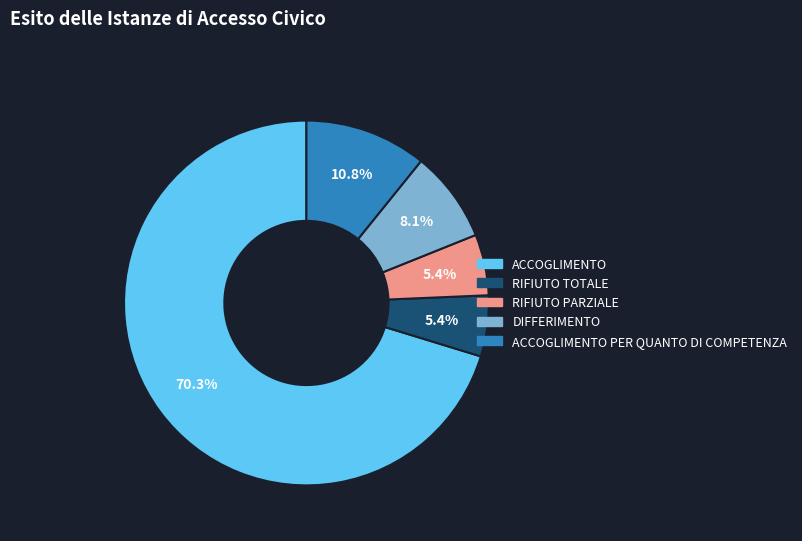

To the nearest percent, what is the average slice percentage?

20%